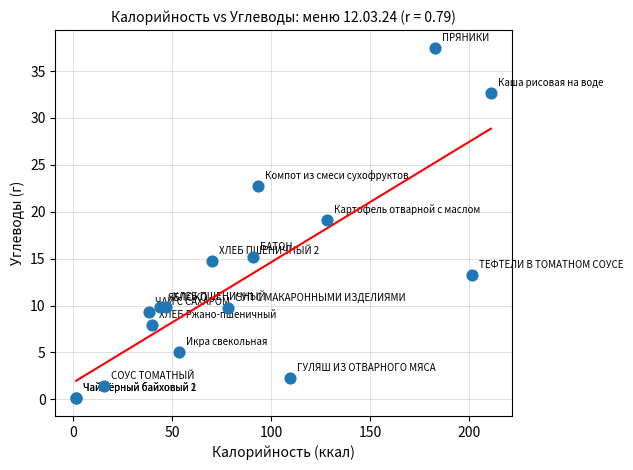

What Y value in the scatter plot is closest to 18?

19.1